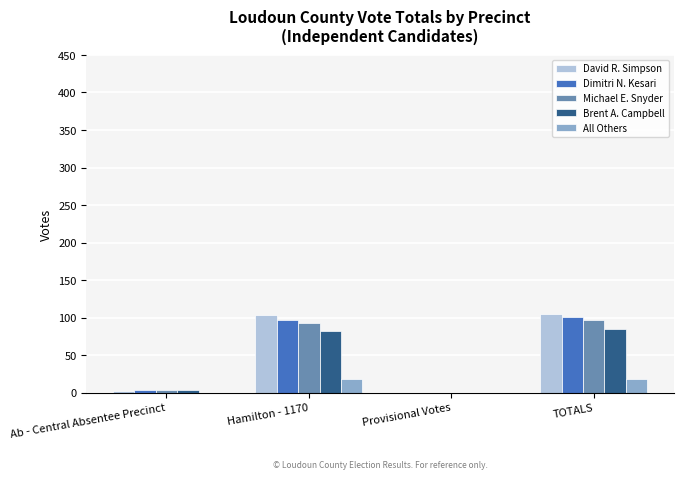

What is the total value across all series at TOTALS?

406